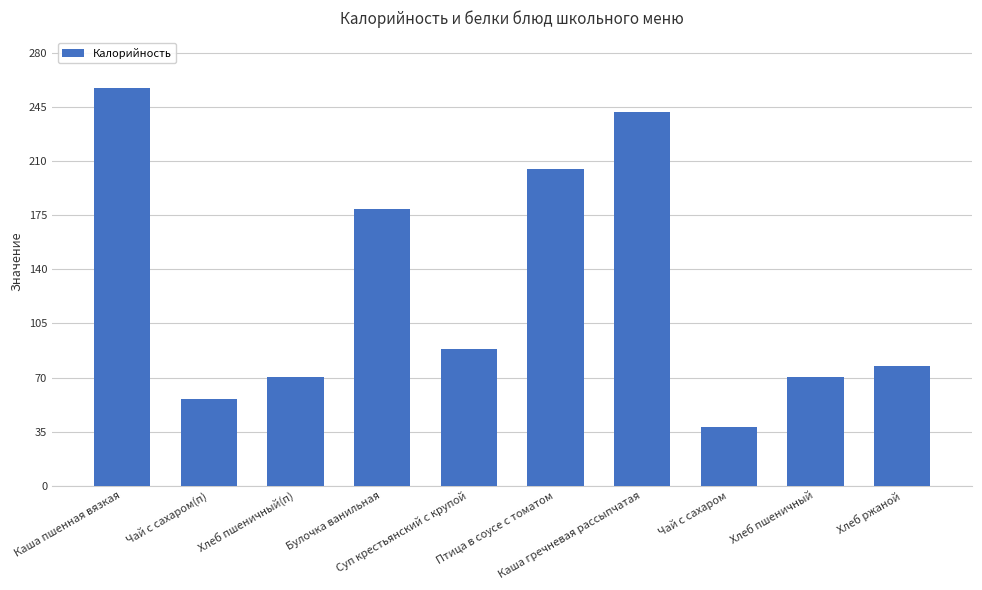

What is the sum of all values?

1284.6